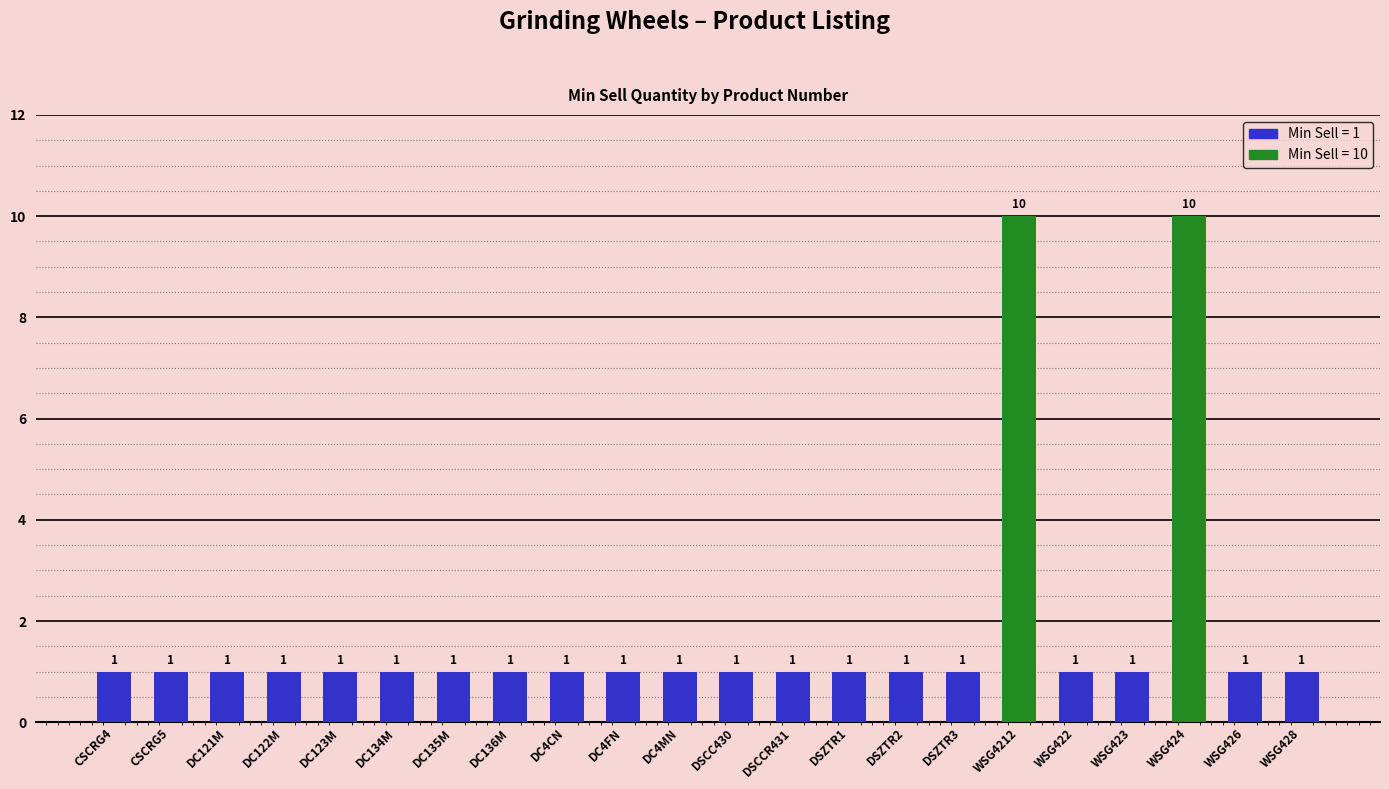

Read the value at DSCCR431.

1